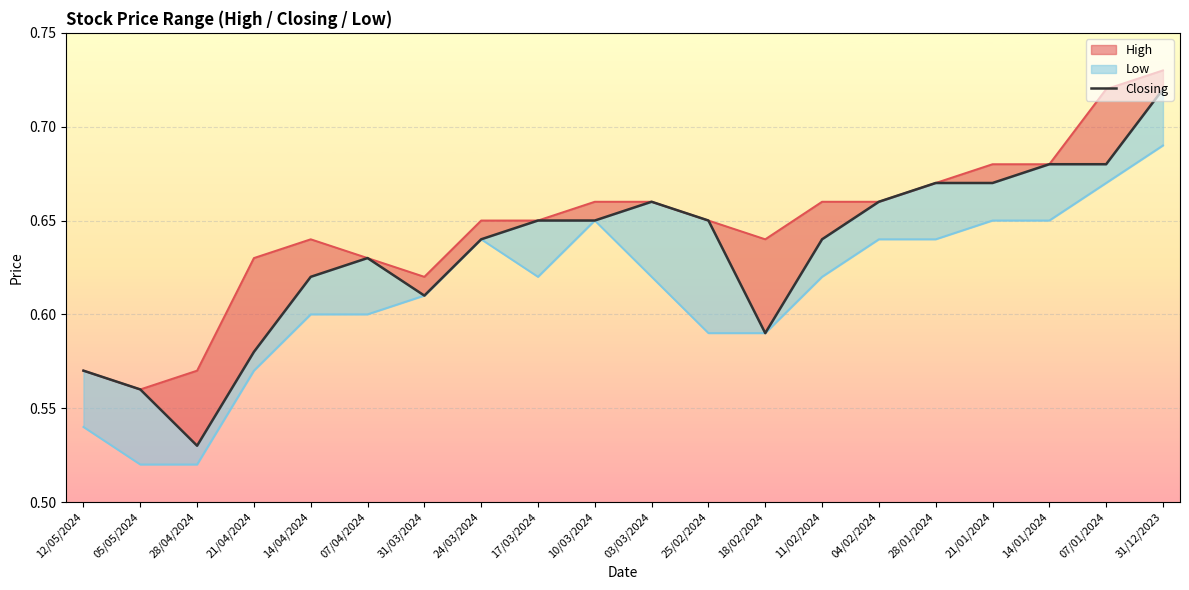

The value at 18/02/2024 is 0.8. True or false?

False